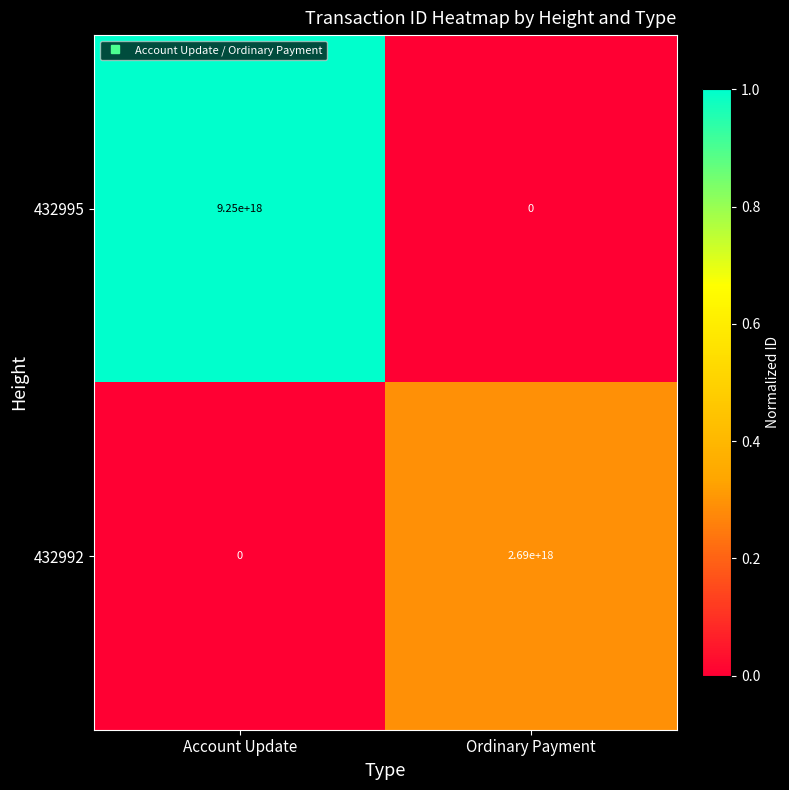

Is it true that 432995 equals 9250000000000000000 at Account Update?

True